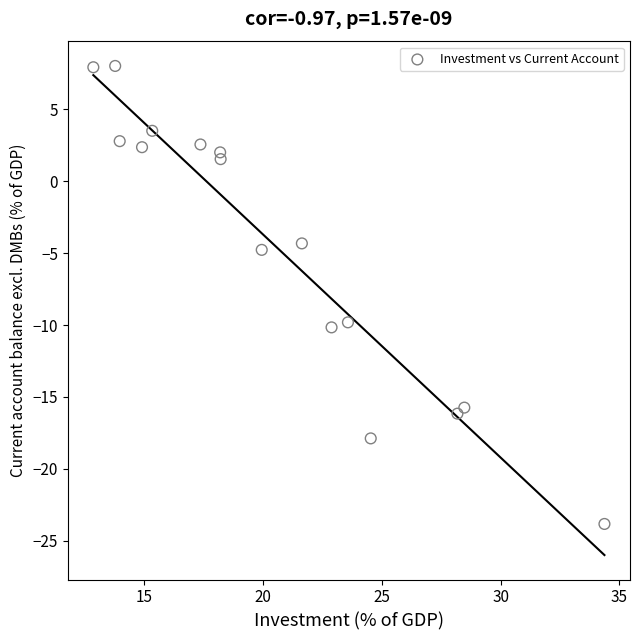

What Y value in the scatter plot is closest to -7?

-4.8